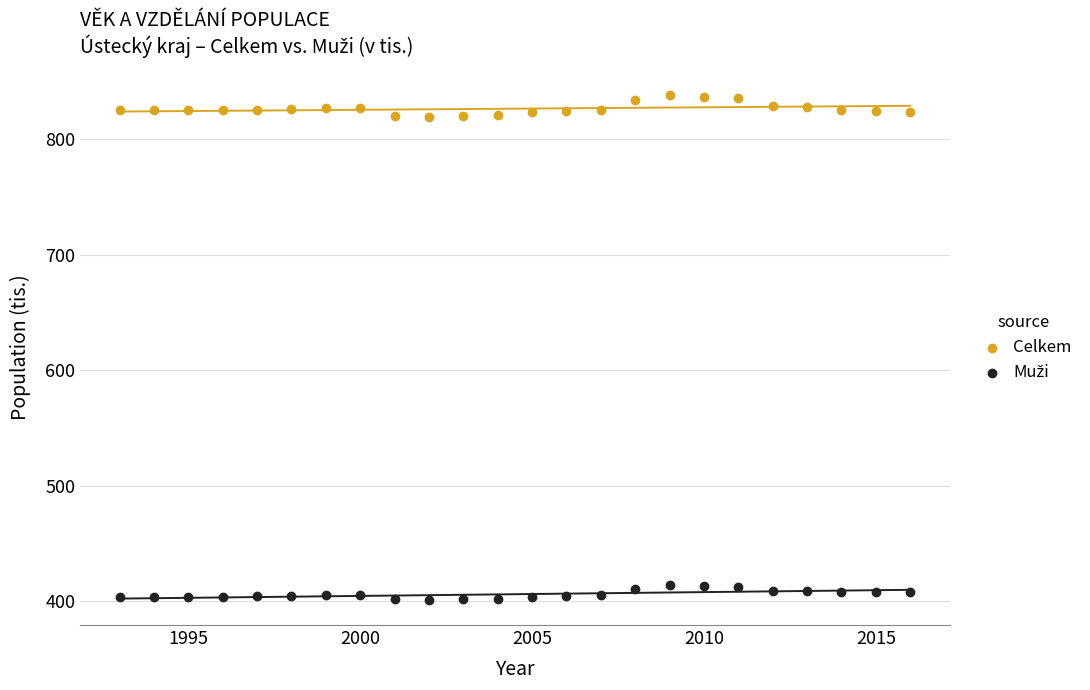

What is the X range (max minus min) for the scatter plot?

23.0